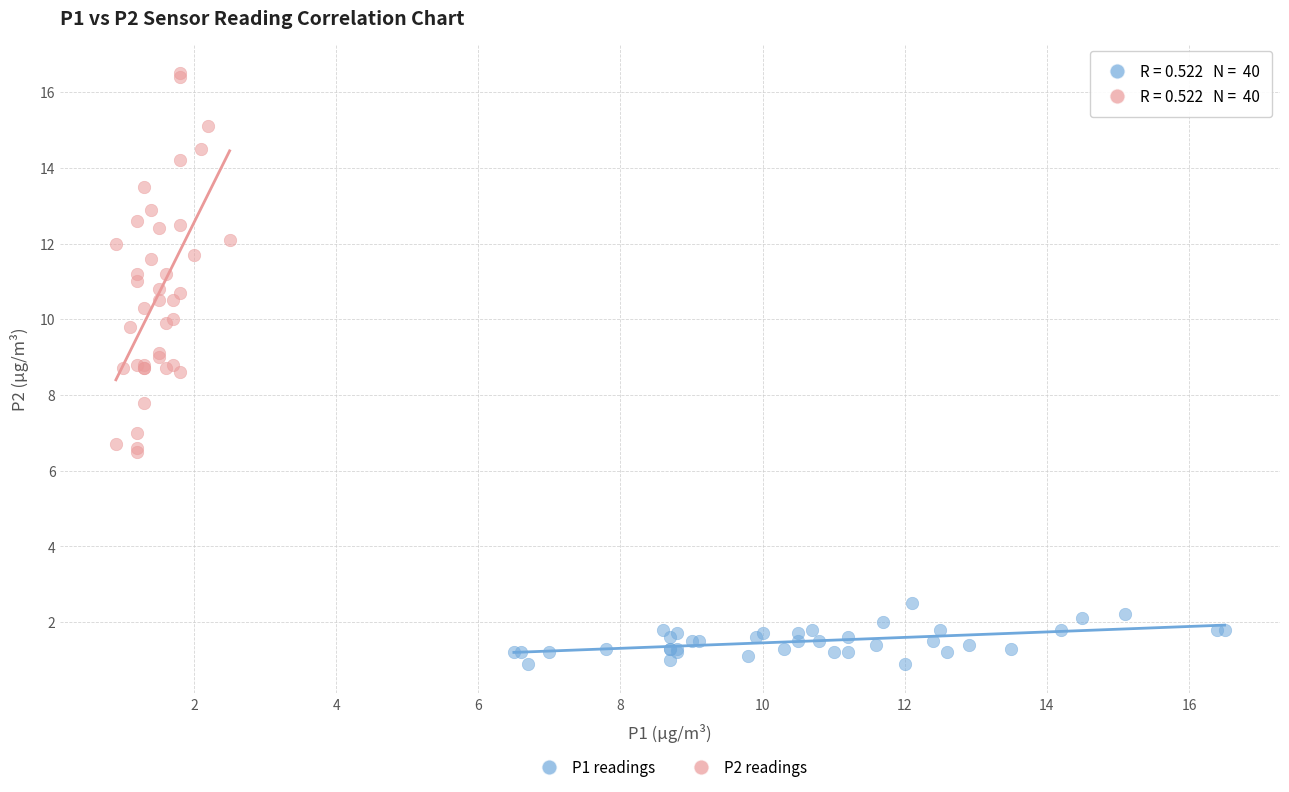

Which series reaches the maximum Y coordinate?

P2 readings